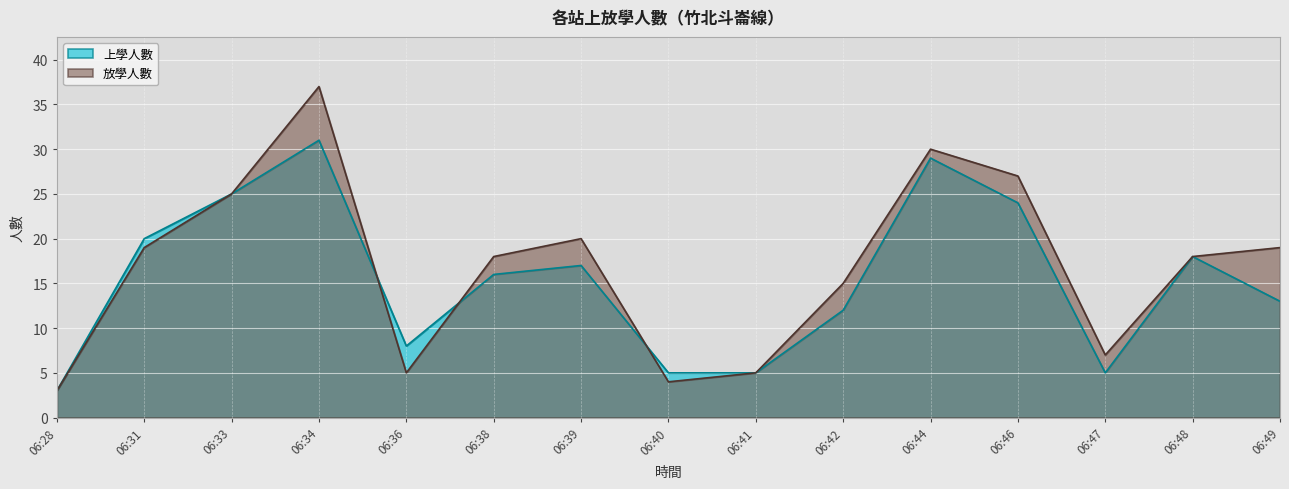

Reading left to right, extract all data points from this chart.

上學人數: 3	20	25	31	8	16	17	5	5	12	29	24	5	18	13
放學人數: 3	19	25	37	5	18	20	4	5	15	30	27	7	18	19